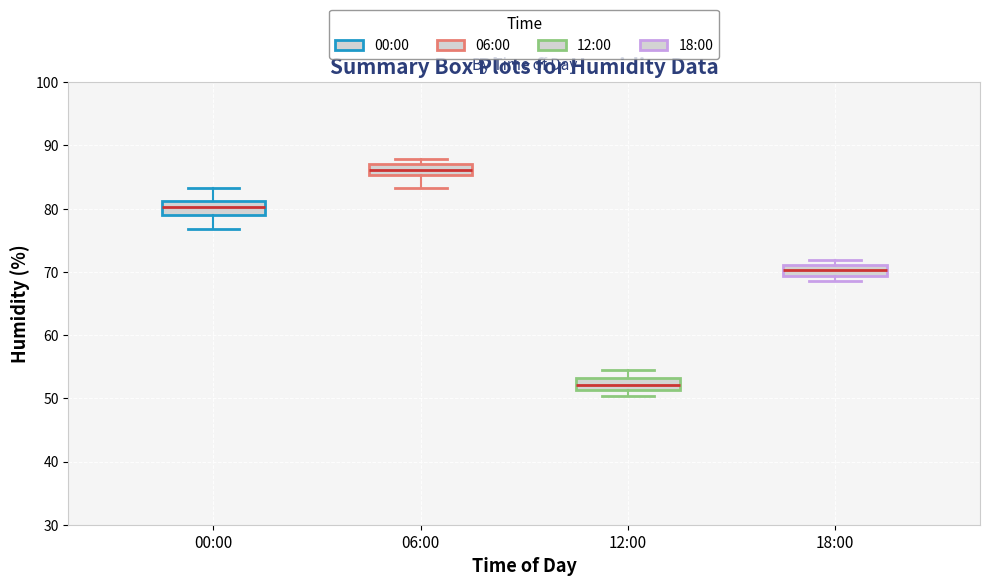

Reading left to right, transcribe this box plot: for each box, give where its median line is, the range the box spans, and where its two whiskers end, as read against the y-axis. The values are not printed on the chart, so give them approximately, as read against the axis.

00:00: median 80, box 79 to 81, whiskers 77 to 83
06:00: median 86, box 85 to 87, whiskers 83 to 88
12:00: median 52, box 51 to 53, whiskers 50 to 55
18:00: median 70, box 69 to 71, whiskers 69 (below the box's lower edge) to 72